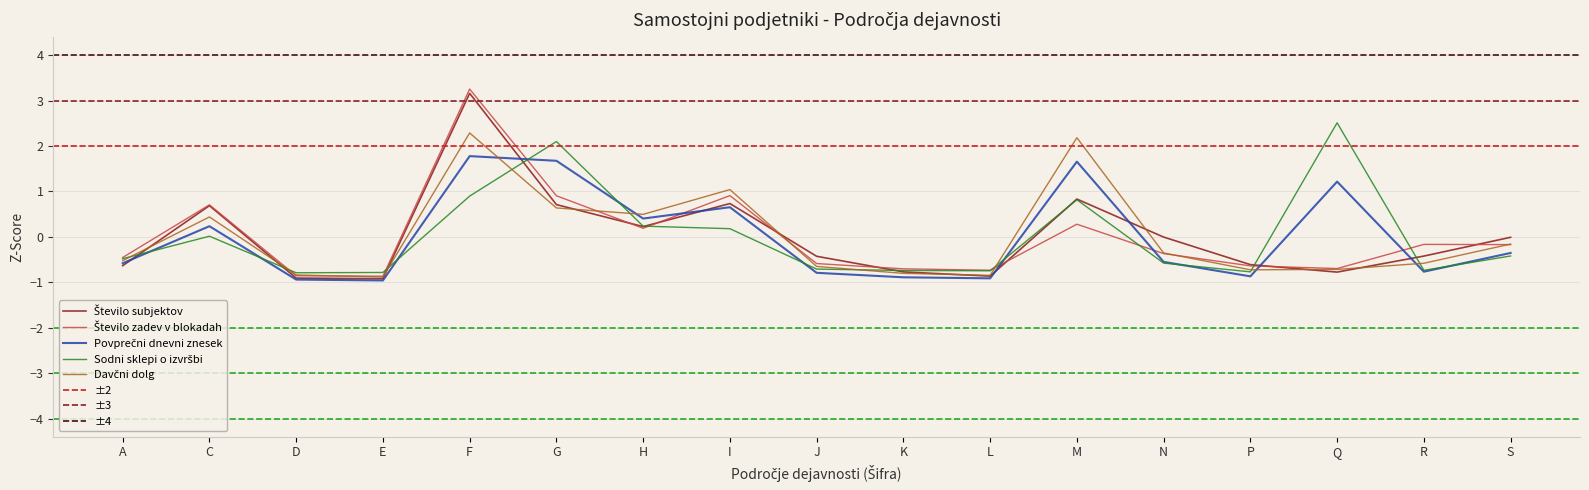

Reading left to right, extract all data points from this chart.

Število subjektov: A=-0.6	C=0.7	D=-0.9	E=-0.9	F=3.2	G=0.7	H=0.2	I=0.7	J=-0.4	K=-0.8	L=-0.9	M=0.8	N=-0.0	P=-0.6	Q=-0.8	R=-0.4	S=-0.0
Število zadev v blokadah: A=-0.5	C=0.7	D=-0.9	E=-0.9	F=3.3	G=0.9	H=0.2	I=0.9	J=-0.6	K=-0.7	L=-0.7	M=0.3	N=-0.4	P=-0.6	Q=-0.7	R=-0.2	S=-0.2
Povprečni dnevni znesek: A=-0.6	C=0.2	D=-0.9	E=-1.0	F=1.8	G=1.7	H=0.4	I=0.7	J=-0.8	K=-0.9	L=-0.9	M=1.7	N=-0.6	P=-0.9	Q=1.2	R=-0.8	S=-0.4
Sodni sklepi o izvršbi: A=-0.5	C=0.0	D=-0.8	E=-0.8	F=0.9	G=2.1	H=0.2	I=0.2	J=-0.7	K=-0.7	L=-0.7	M=0.8	N=-0.6	P=-0.8	Q=2.5	R=-0.7	S=-0.4
Davčni dolg: A=-0.5	C=0.4	D=-0.8	E=-0.9	F=2.3	G=0.6	H=0.5	I=1.0	J=-0.7	K=-0.8	L=-0.8	M=2.2	N=-0.4	P=-0.7	Q=-0.7	R=-0.6	S=-0.2